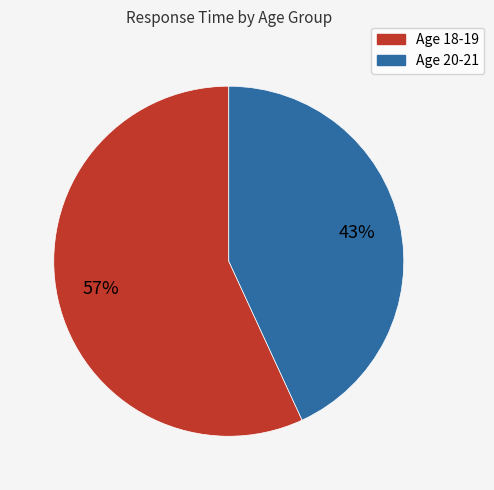

To the nearest percent, what is the difference between the largest and smallest slice percentages?

14%